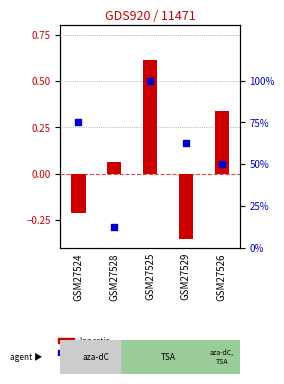

At which category is the sum across all series the highest?

GSM27525